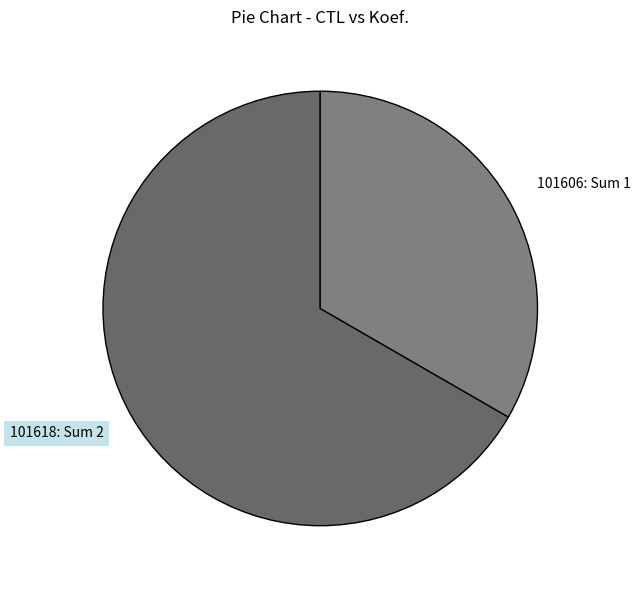

What is the ratio of the value at 101618: Sum 2 to the value at 101606: Sum 1?

2.0